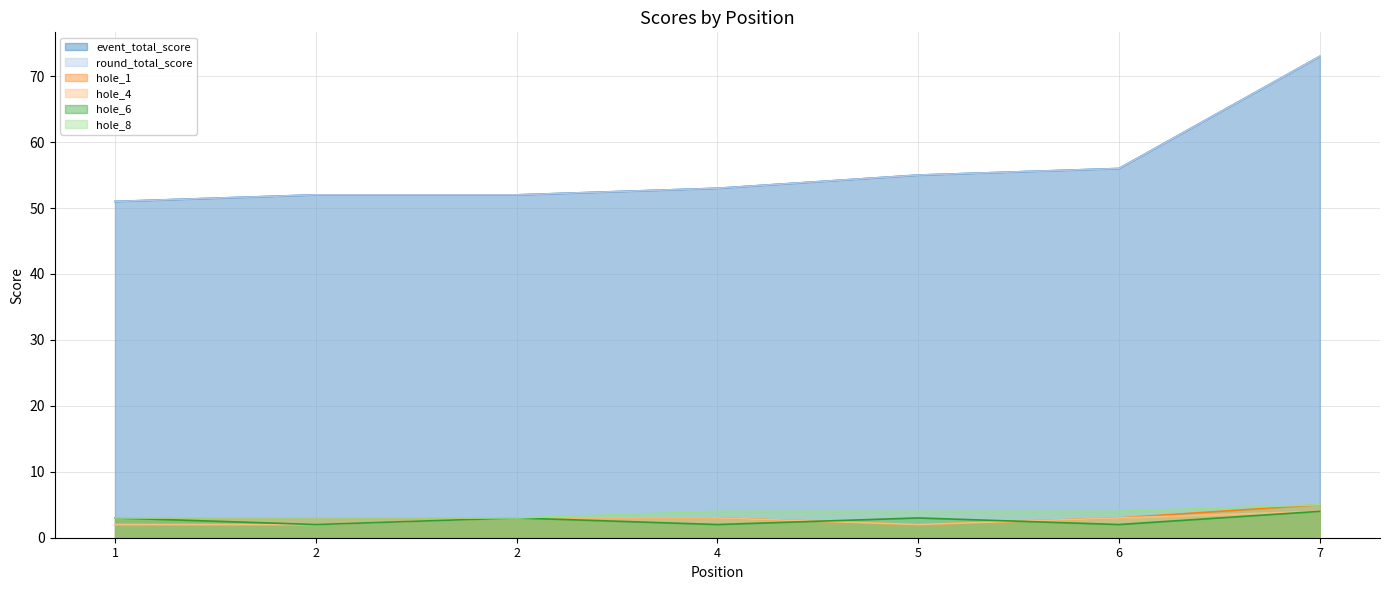

Does the chart display data point markers on the line(s)?

No